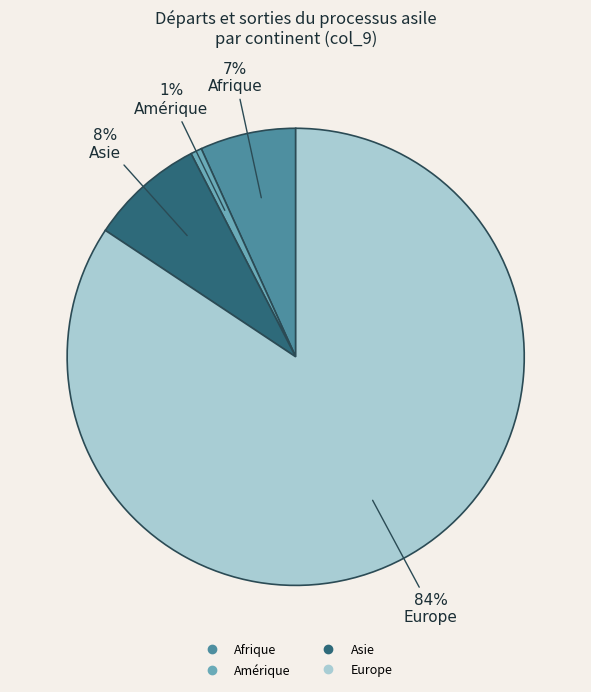

To the nearest percent, what is the average slice percentage?

25%